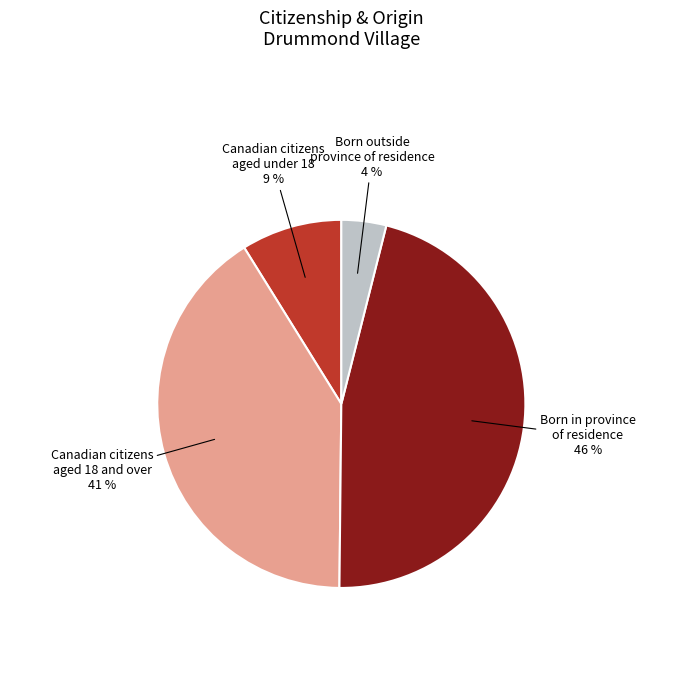

Does any single category account for the majority?

No